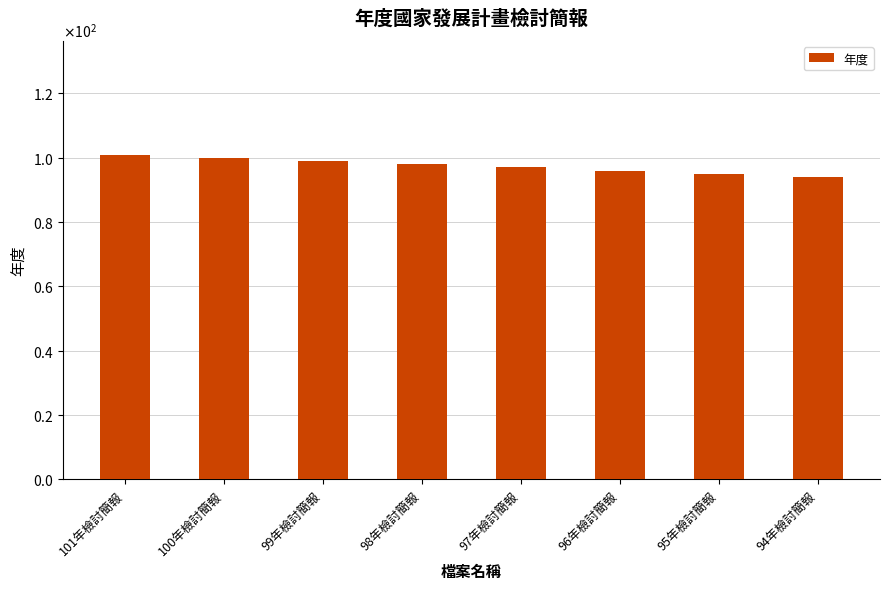

Does the chart contain any negative values?

No